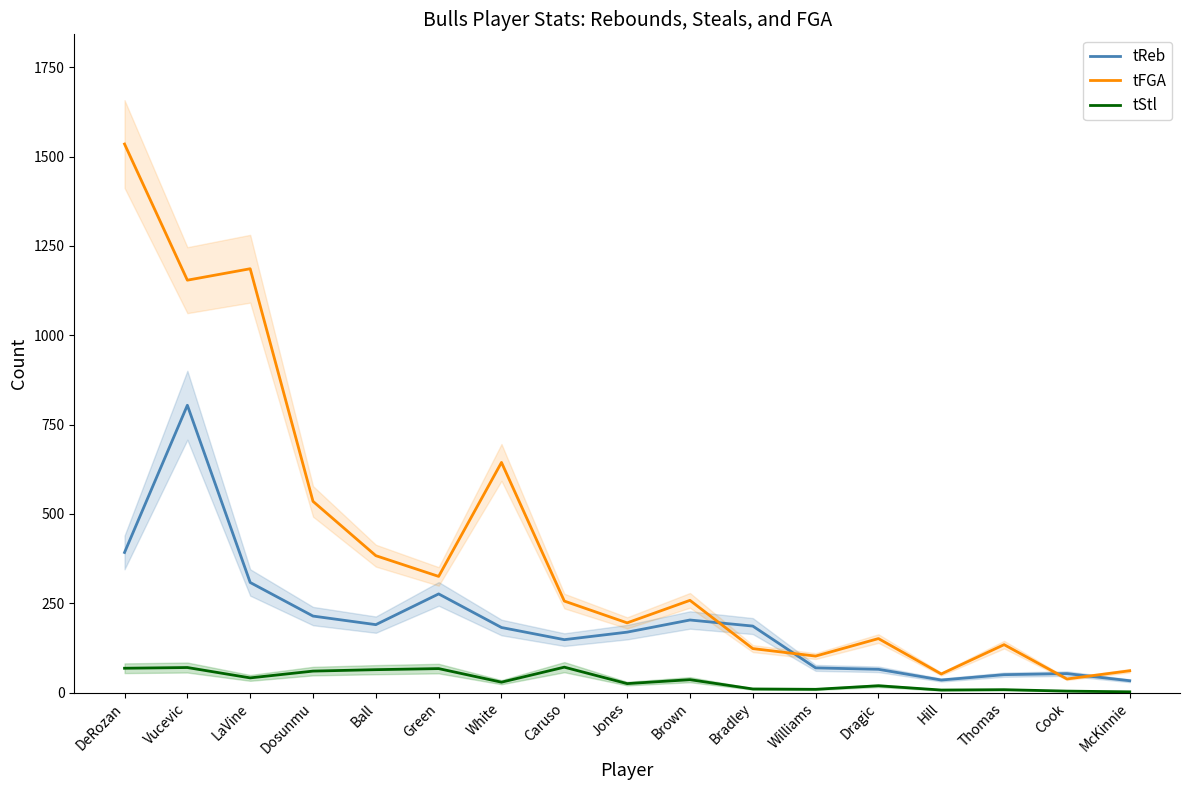

Between Jones and Bradley, which is larger?

Bradley